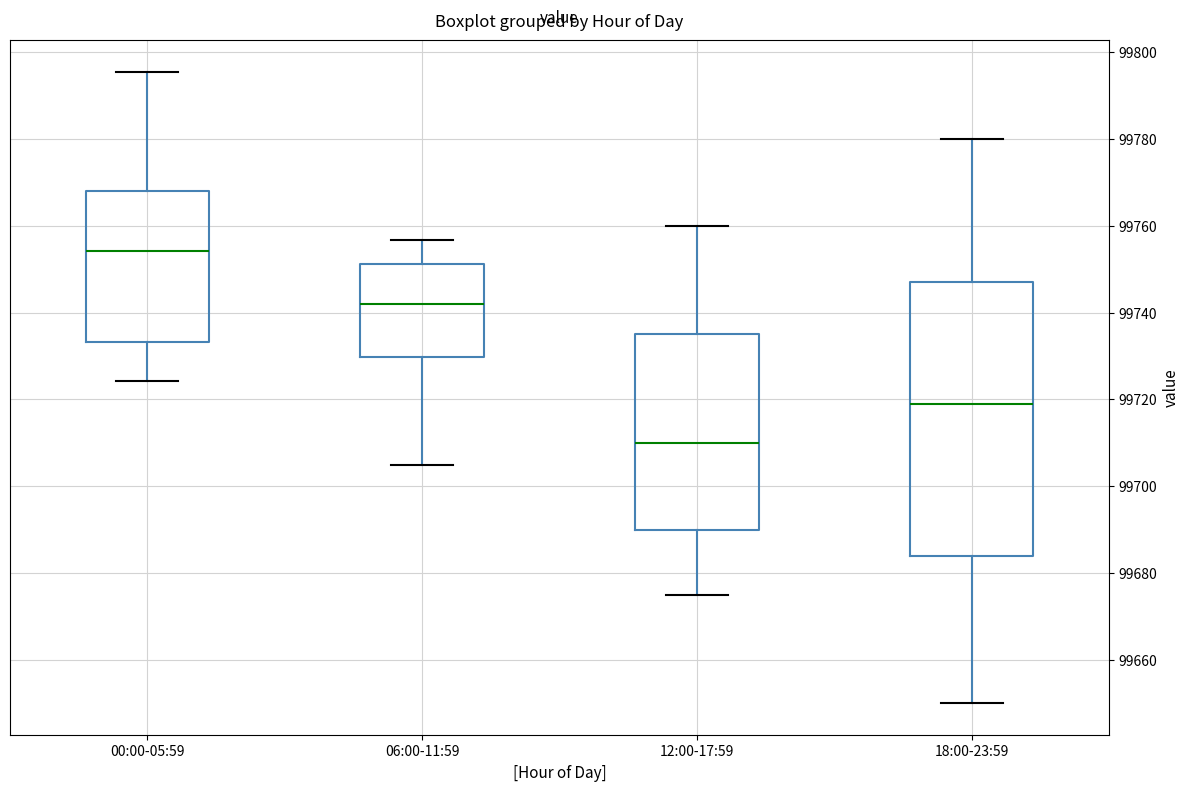

Reading left to right, transcribe this box plot: for each box, give where its median line is, the range the box spans, and where its two whiskers end, as read against the y-axis. The values are not printed on the chart, so give them approximately, as read against the axis.

00:00-05:59: median 99754, box 99734 to 99768, whiskers 99724 to 99796
06:00-11:59: median 99742, box 99730 to 99752, whiskers 99706 to 99756
12:00-17:59: median 99710, box 99690 to 99736, whiskers 99676 to 99760
18:00-23:59: median 99720, box 99684 to 99748, whiskers 99650 to 99780